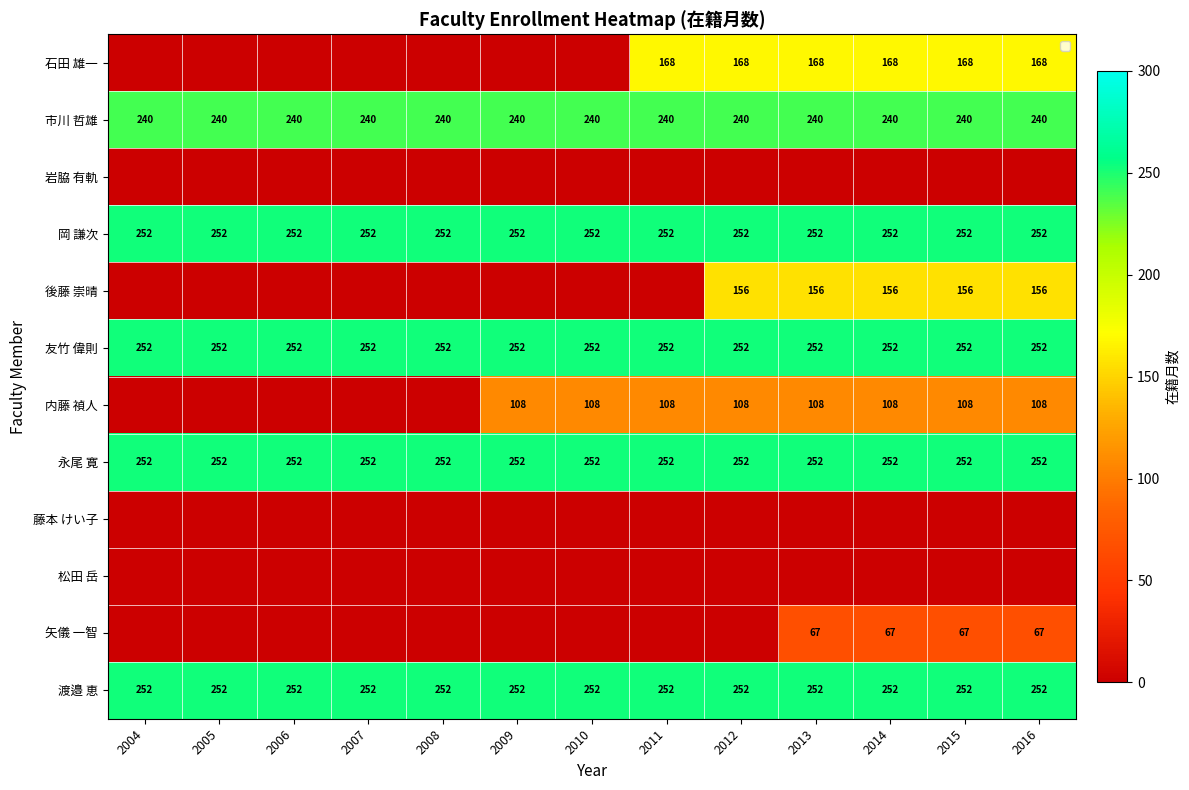

The 渡邉 恵 series shows 252 at 2009. True or false?

True